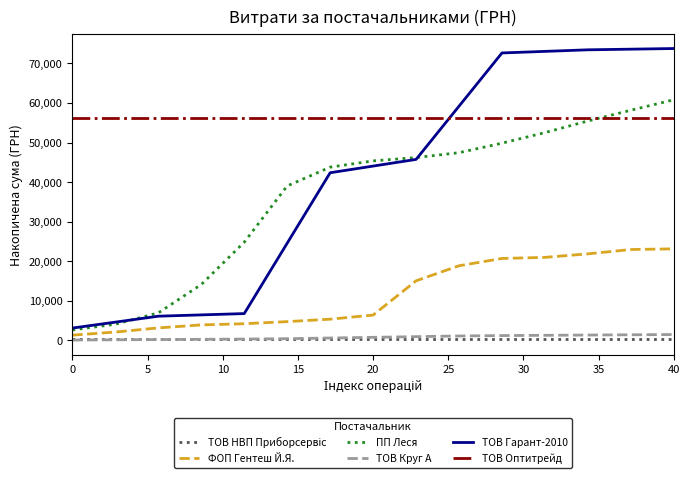

True or false: ФОП Гентеш Й.Я. and ТОВ Оптитрейд cross at least once.

False